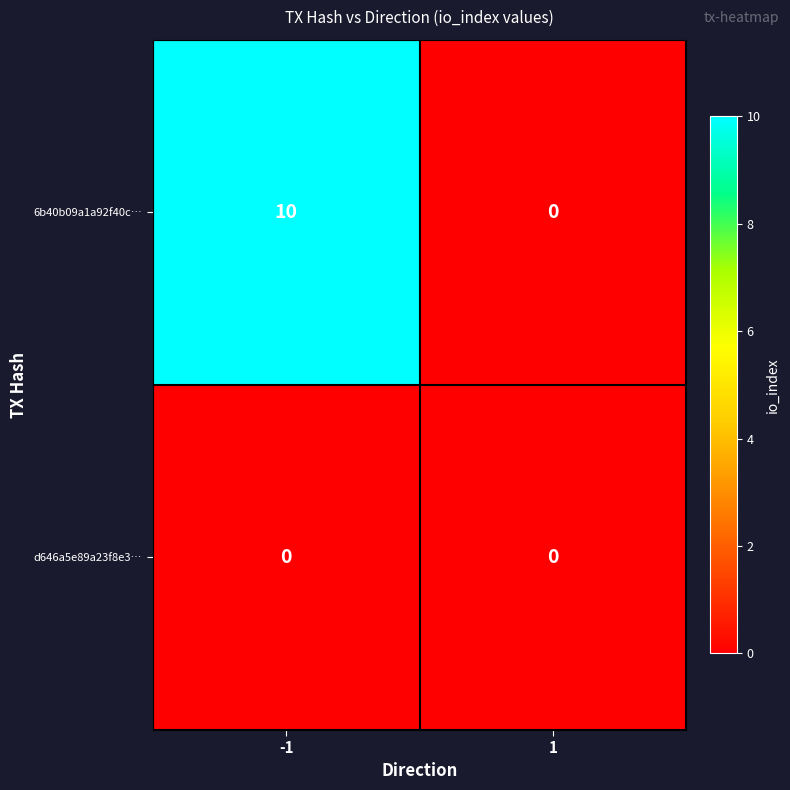

What is the total value across all series at -1?

10